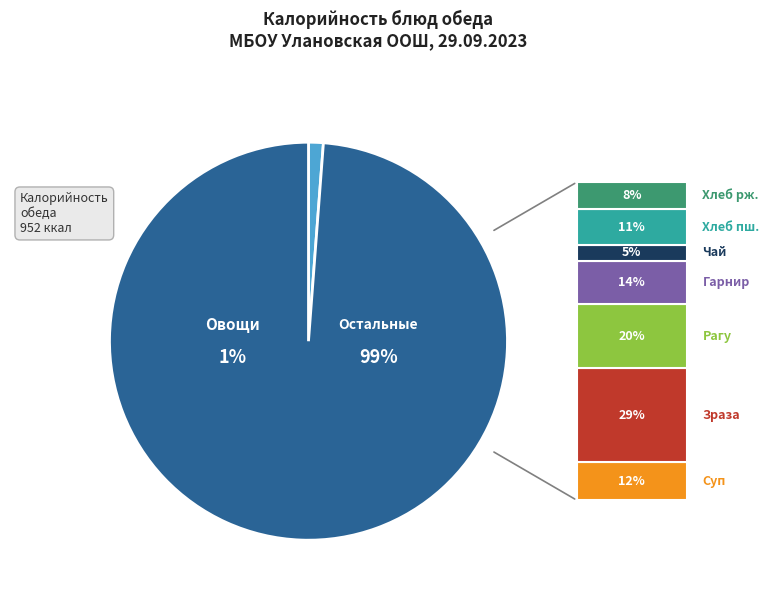

Count the number of slices in the pie.

8